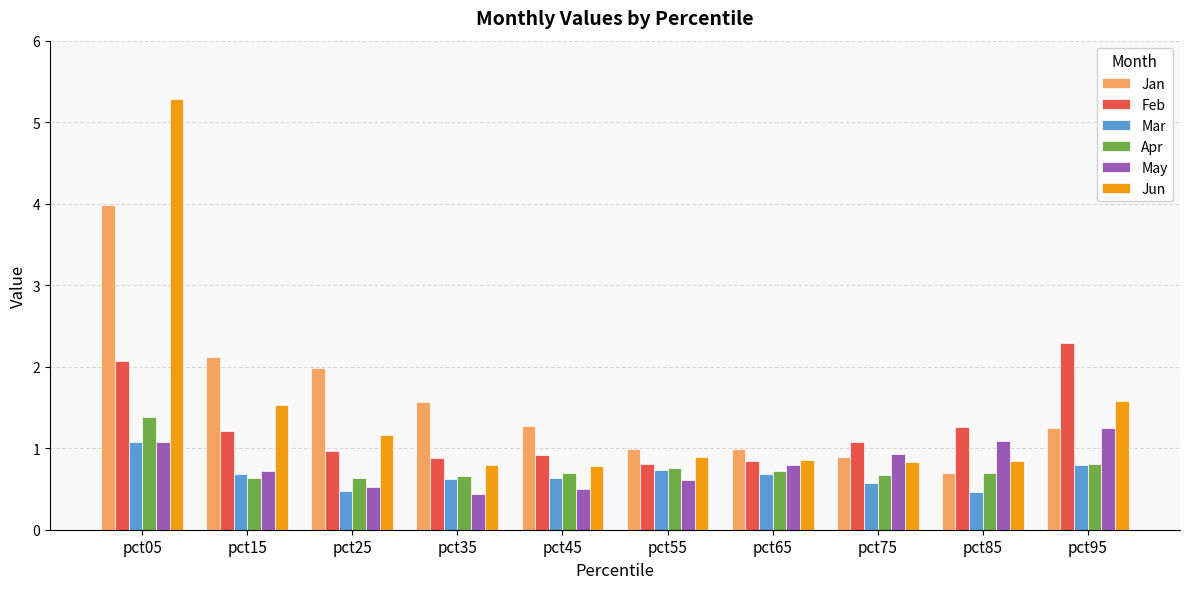

What is the difference between the highest and lowest values at pct45?

0.8